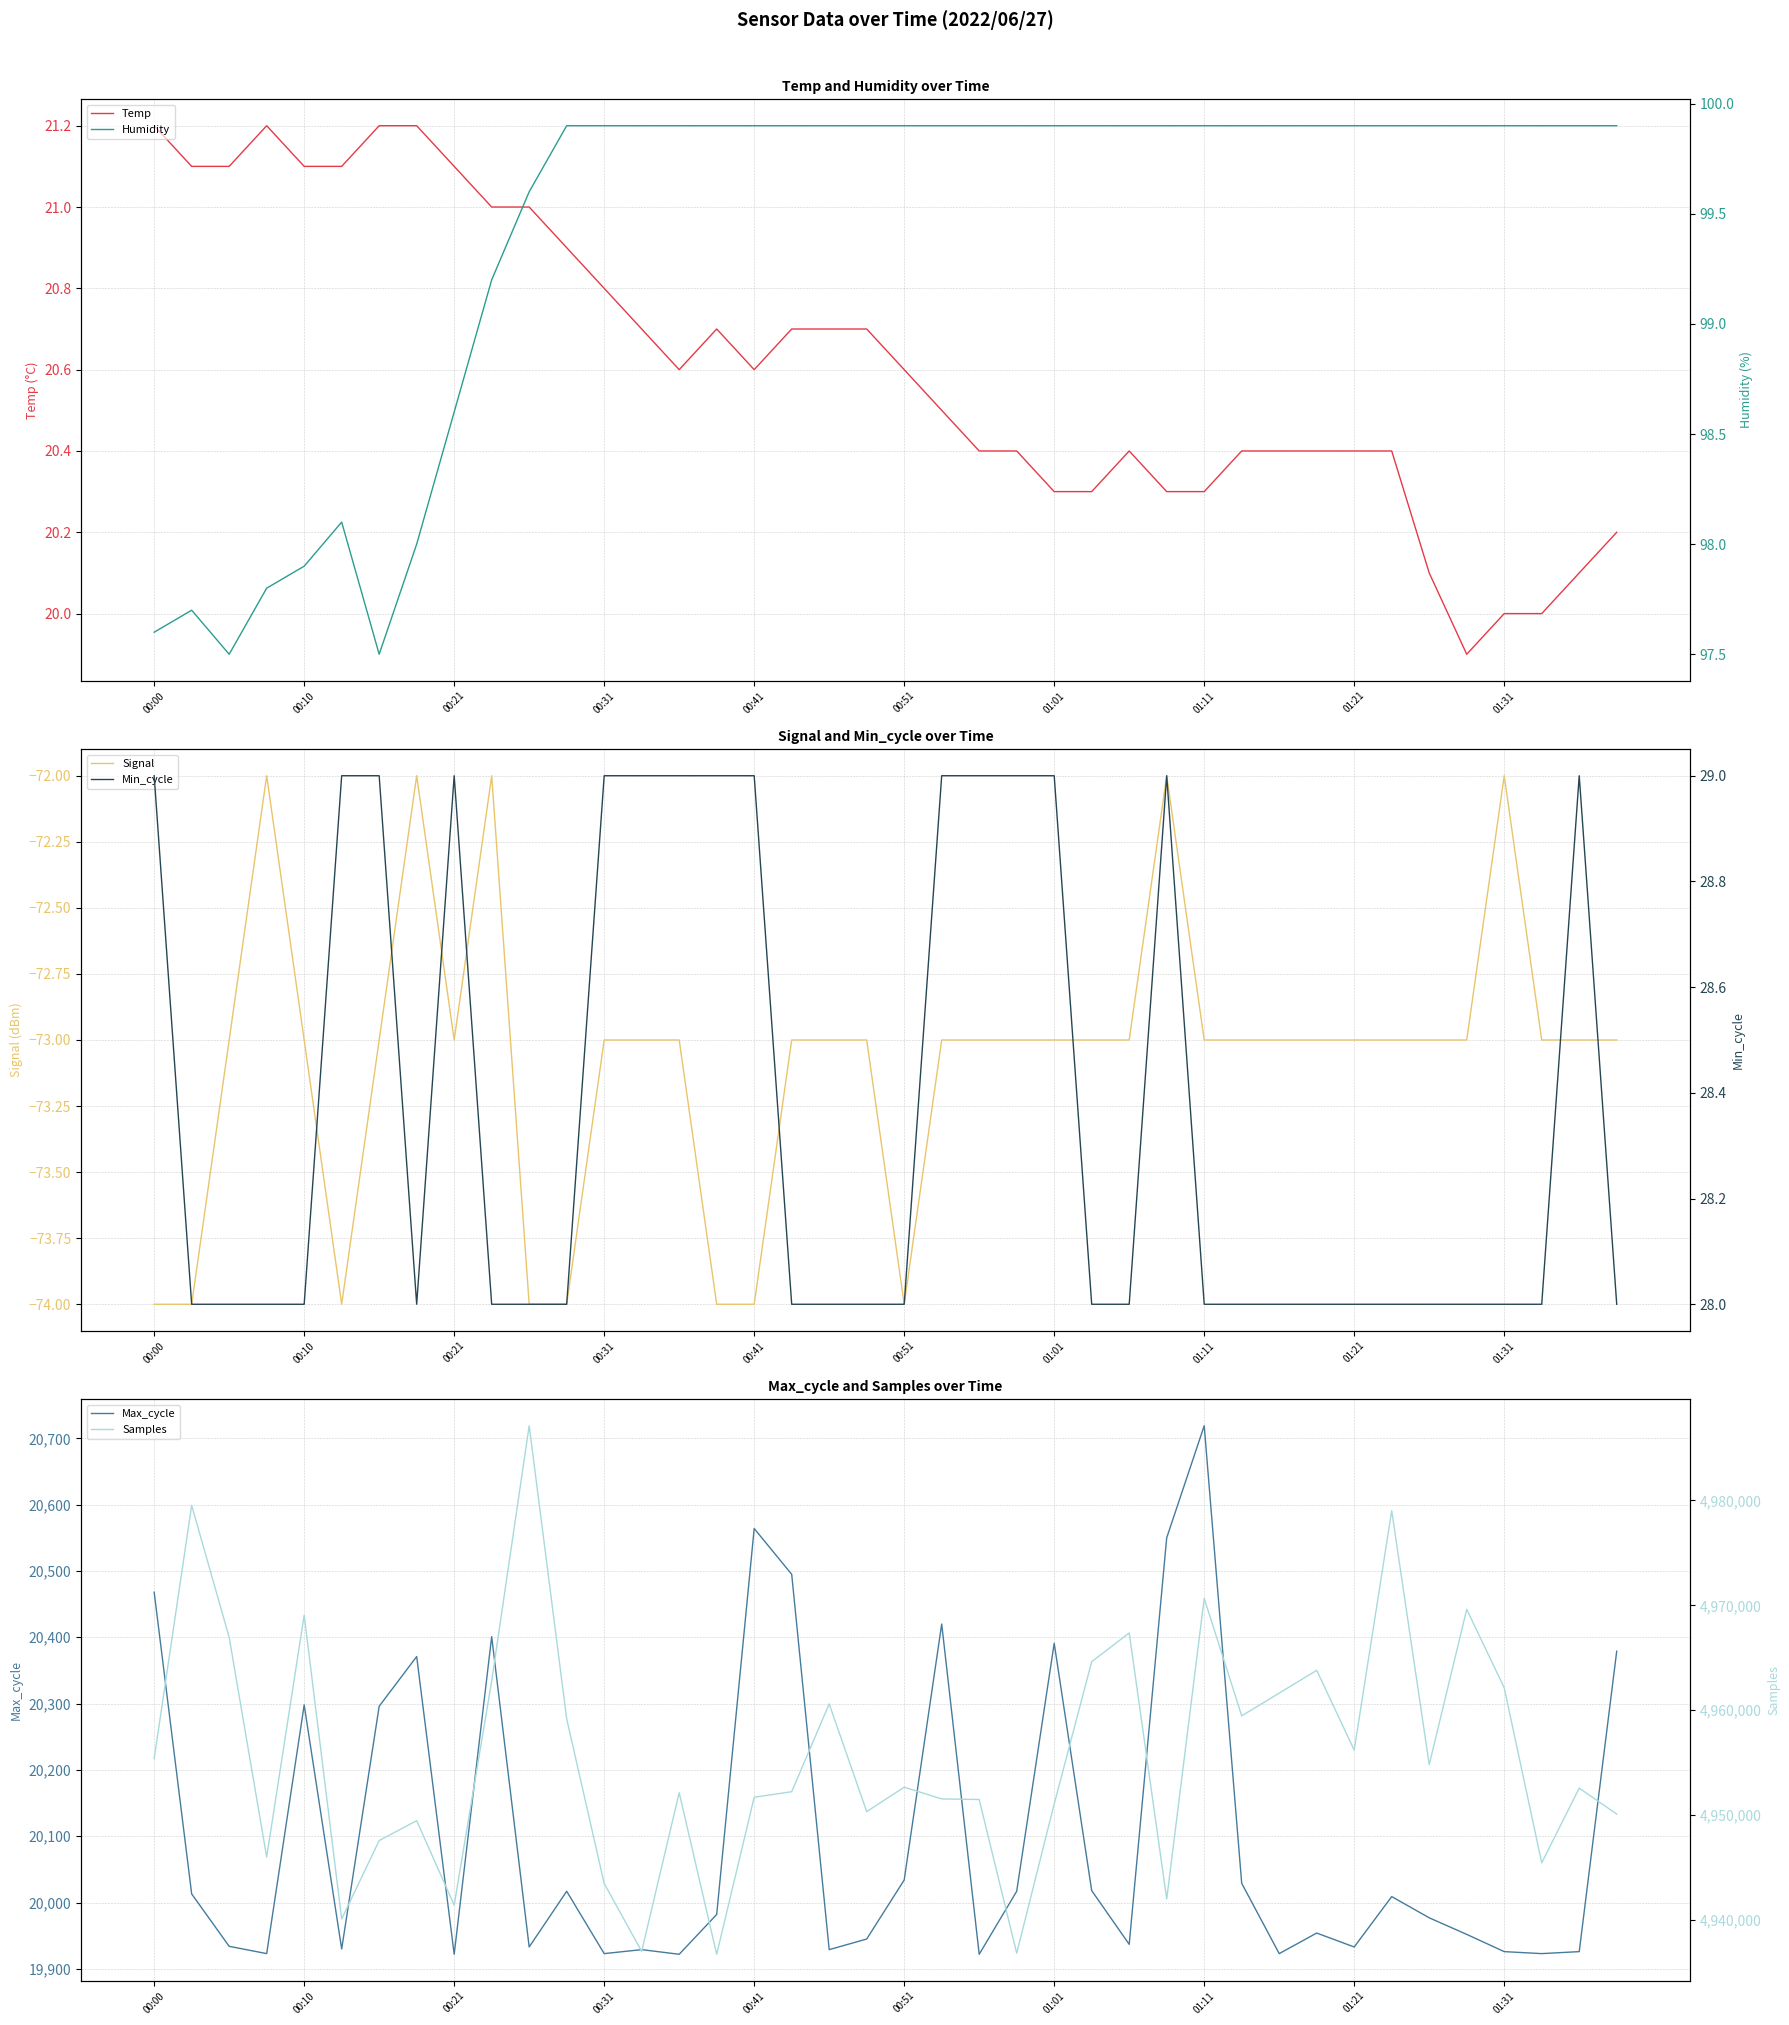

What is the value of the Humidity point at the 2nd from the left?

97.7